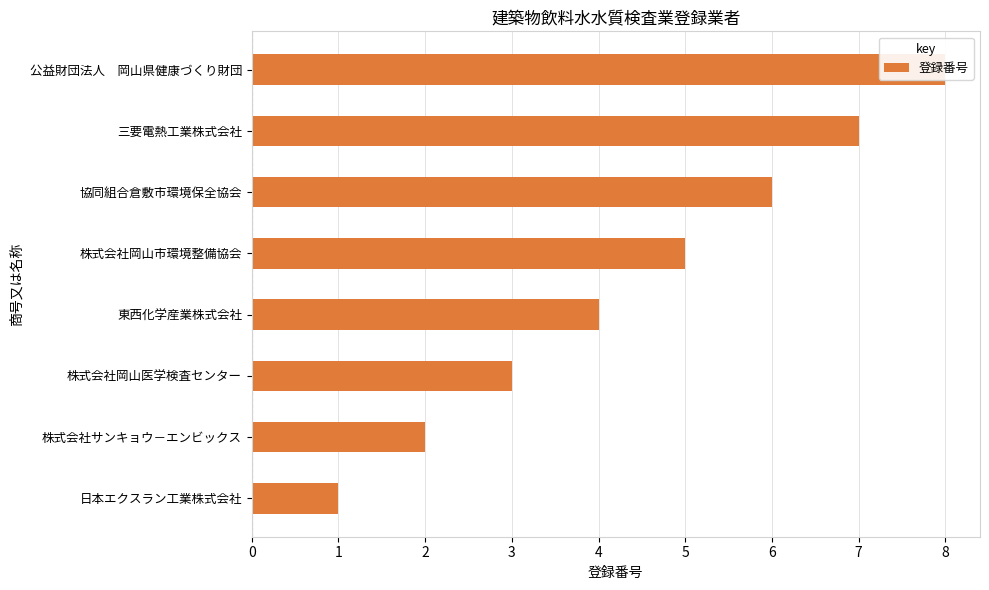

True or false: the data shows 2 at 東西化学産業株式会社.

False